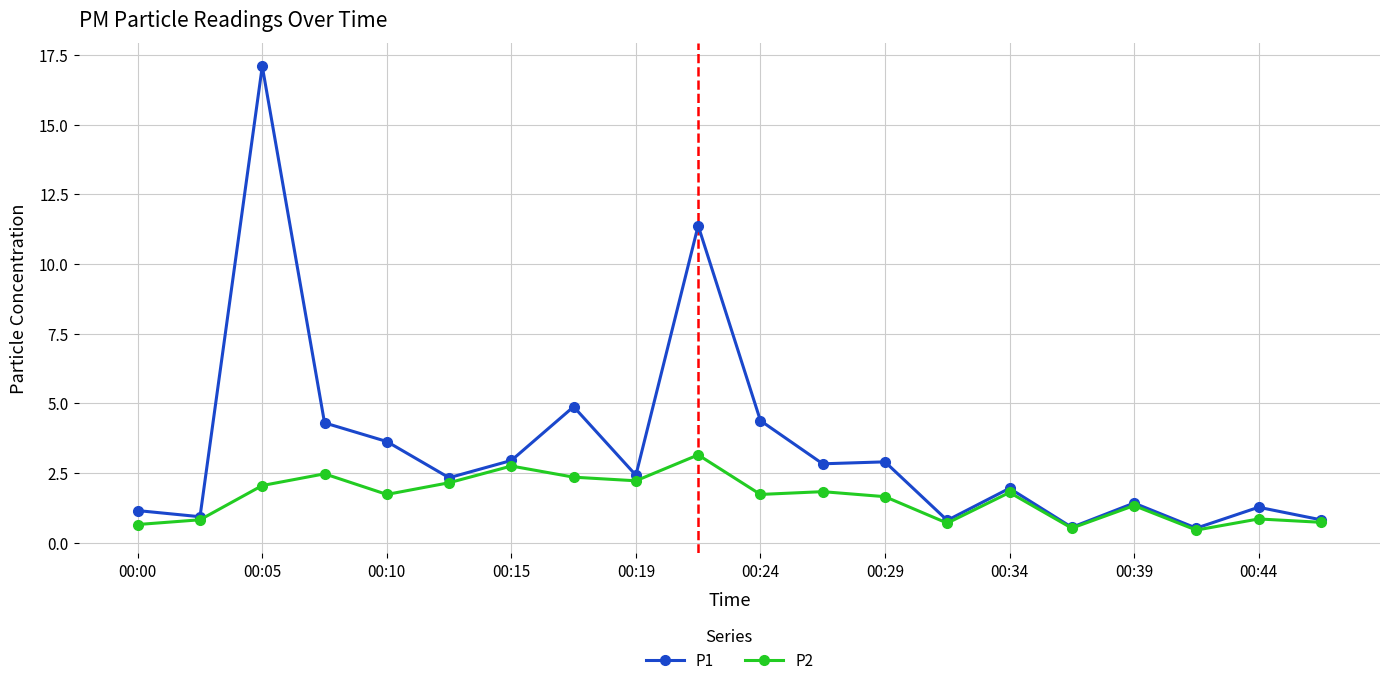

Rank the series by their average value, from highest to lowest.

P1, P2